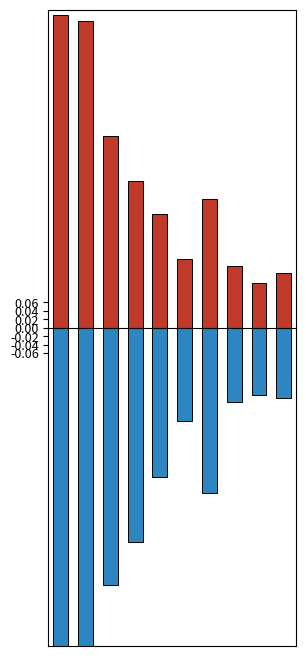

What is the value of the Sömmerungsbeiträge bar at the 5th from the left?

0.3